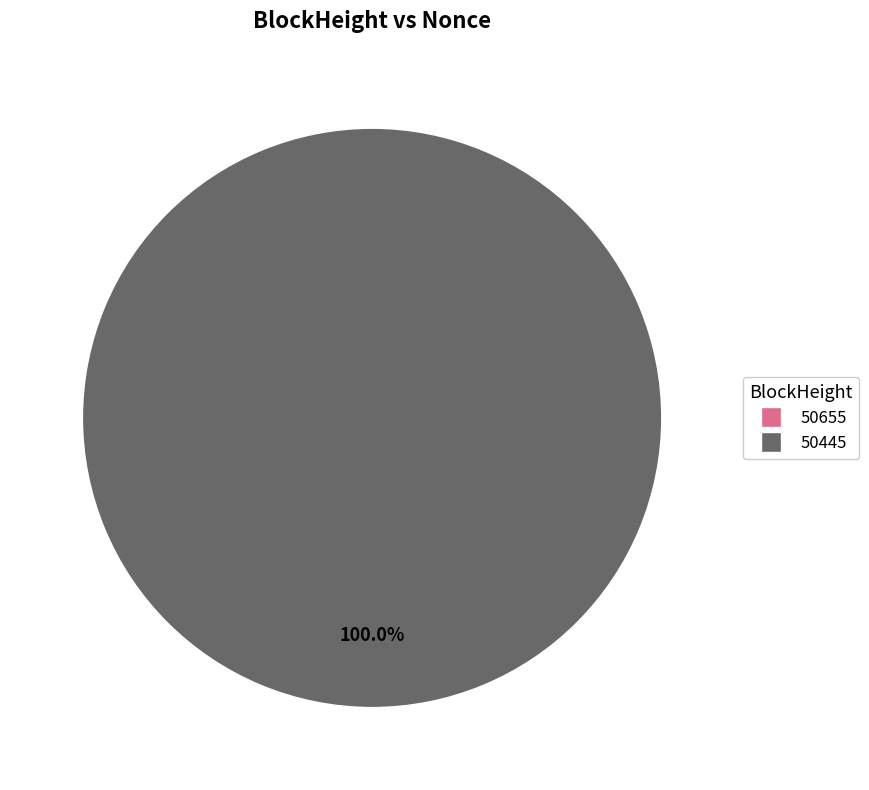

True or false: 50655 accounts for 5% of the total.

False